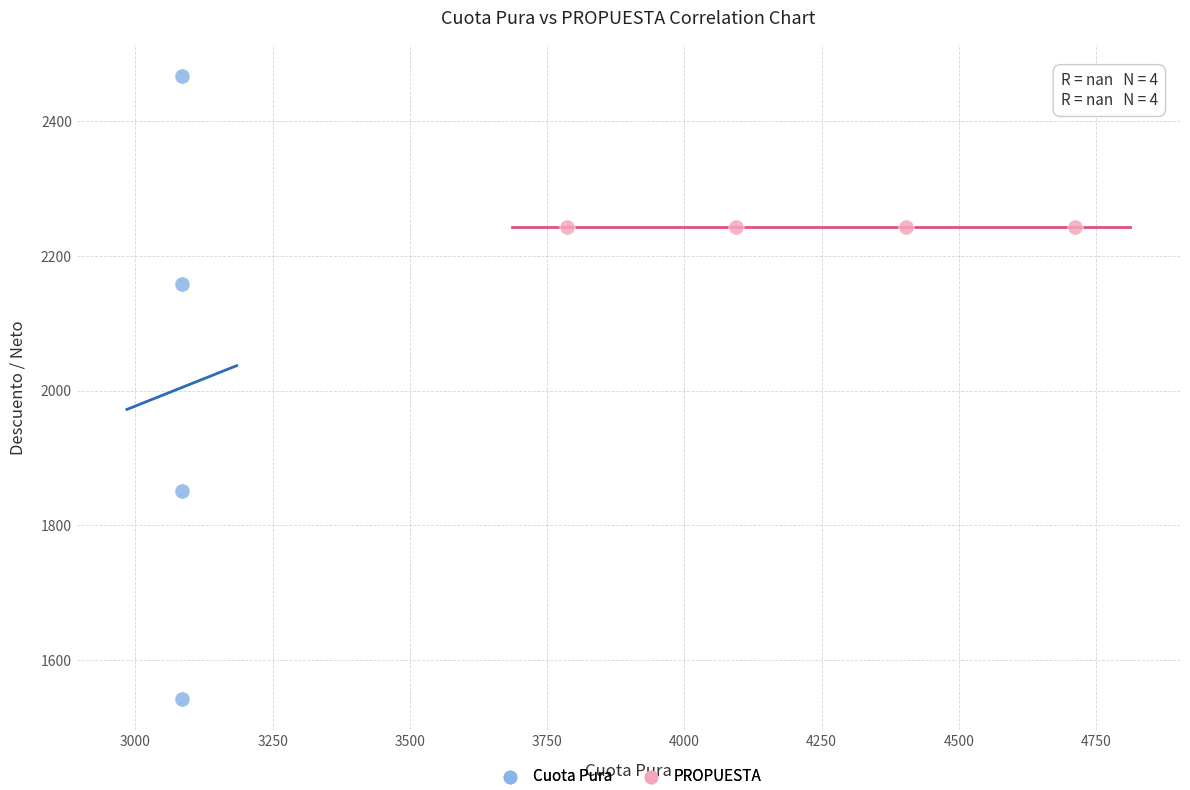

Which series contains the lowest Y value?

Cuota Pura